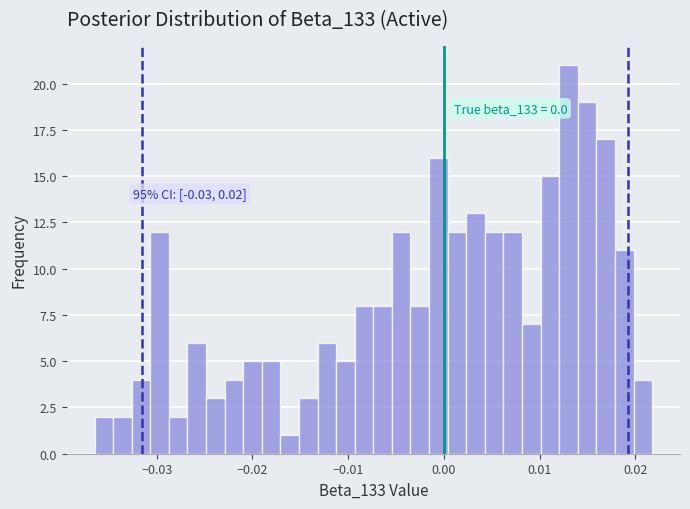

Read against the x-axis, roughly where is the centre of the tallest bar?

0.013